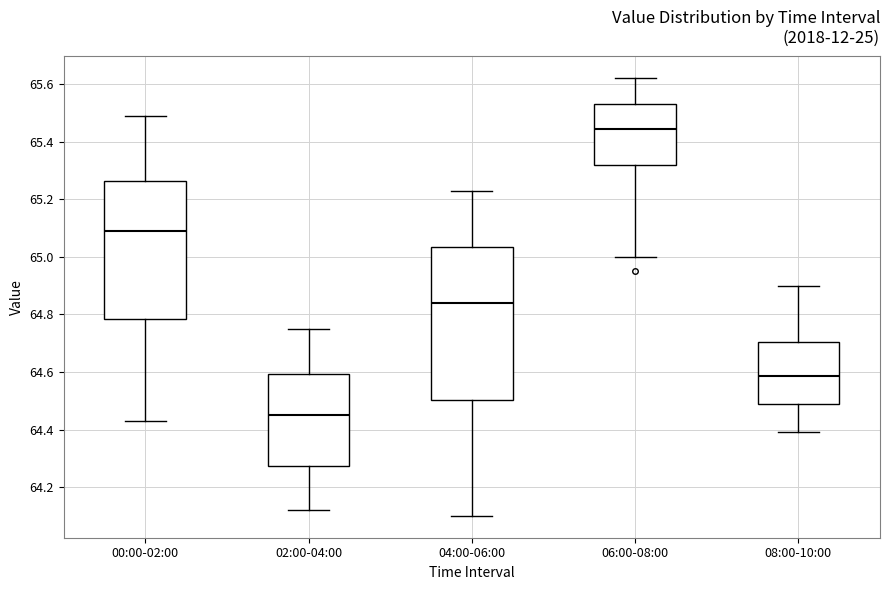

Reading left to right, transcribe this box plot: for each box, give where its median line is, the range the box spans, and where its two whiskers end, as read against the y-axis. The values are not printed on the chart, so give them approximately, as read against the axis.

00:00-02:00: median 65.10, box 64.78 to 65.26, whiskers 64.44 to 65.50
02:00-04:00: median 64.46, box 64.28 to 64.60, whiskers 64.12 to 64.76
04:00-06:00: median 64.84, box 64.50 to 65.04, whiskers 64.10 to 65.24
06:00-08:00: median 65.44, box 65.32 to 65.54, whiskers 65.00 to 65.62
08:00-10:00: median 64.58, box 64.48 to 64.70, whiskers 64.40 to 64.90